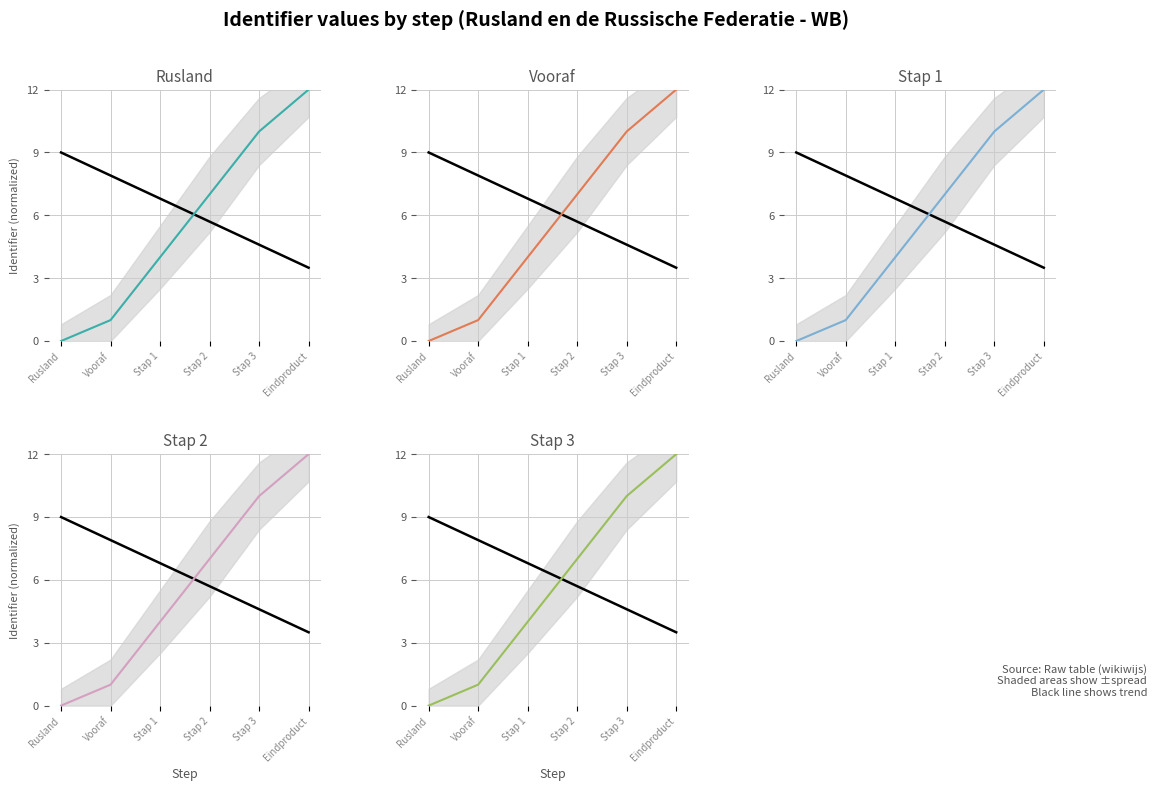

Reading right to left, extract all data points from this chart.

England average: Eindproduct=3.5	Stap 3=4.6	Stap 2=5.7	Stap 1=6.8	Vooraf=7.9	Rusland=9.0
Rusland: Eindproduct=12.0	Stap 3=10.0	Stap 2=7.0	Stap 1=4.0	Vooraf=1.0	Rusland=0.0
Vooraf: Eindproduct=12.0	Stap 3=10.0	Stap 2=7.0	Stap 1=4.0	Vooraf=1.0	Rusland=0.0
Stap 1: Eindproduct=12.0	Stap 3=10.0	Stap 2=7.0	Stap 1=4.0	Vooraf=1.0	Rusland=0.0
Stap 2: Eindproduct=12.0	Stap 3=10.0	Stap 2=7.0	Stap 1=4.0	Vooraf=1.0	Rusland=0.0
Stap 3: Eindproduct=12.0	Stap 3=10.0	Stap 2=7.0	Stap 1=4.0	Vooraf=1.0	Rusland=0.0